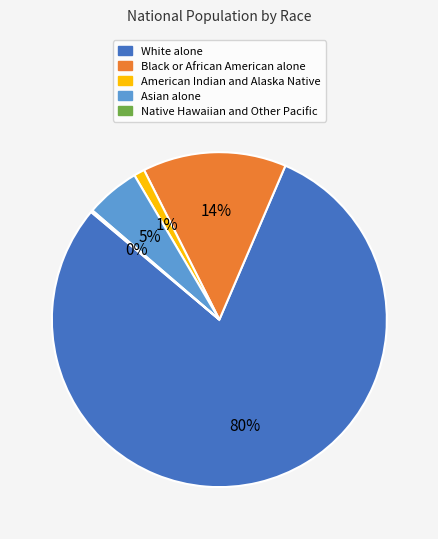

Is there any slice that represents more than half of the pie?

Yes